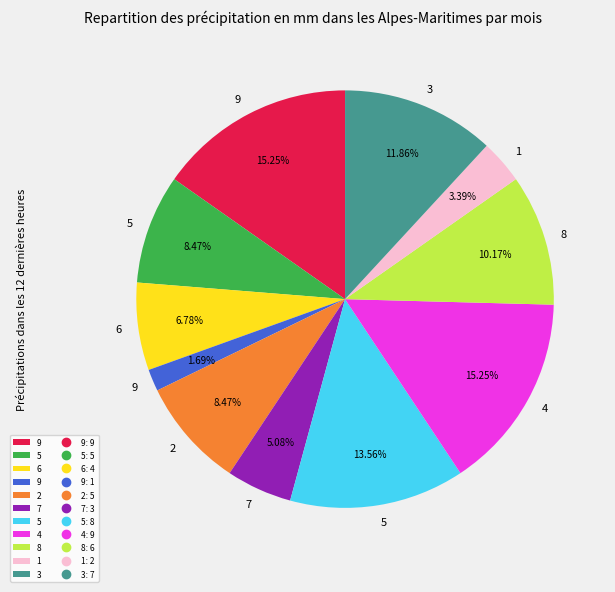

Is there a majority slice in this chart?

No